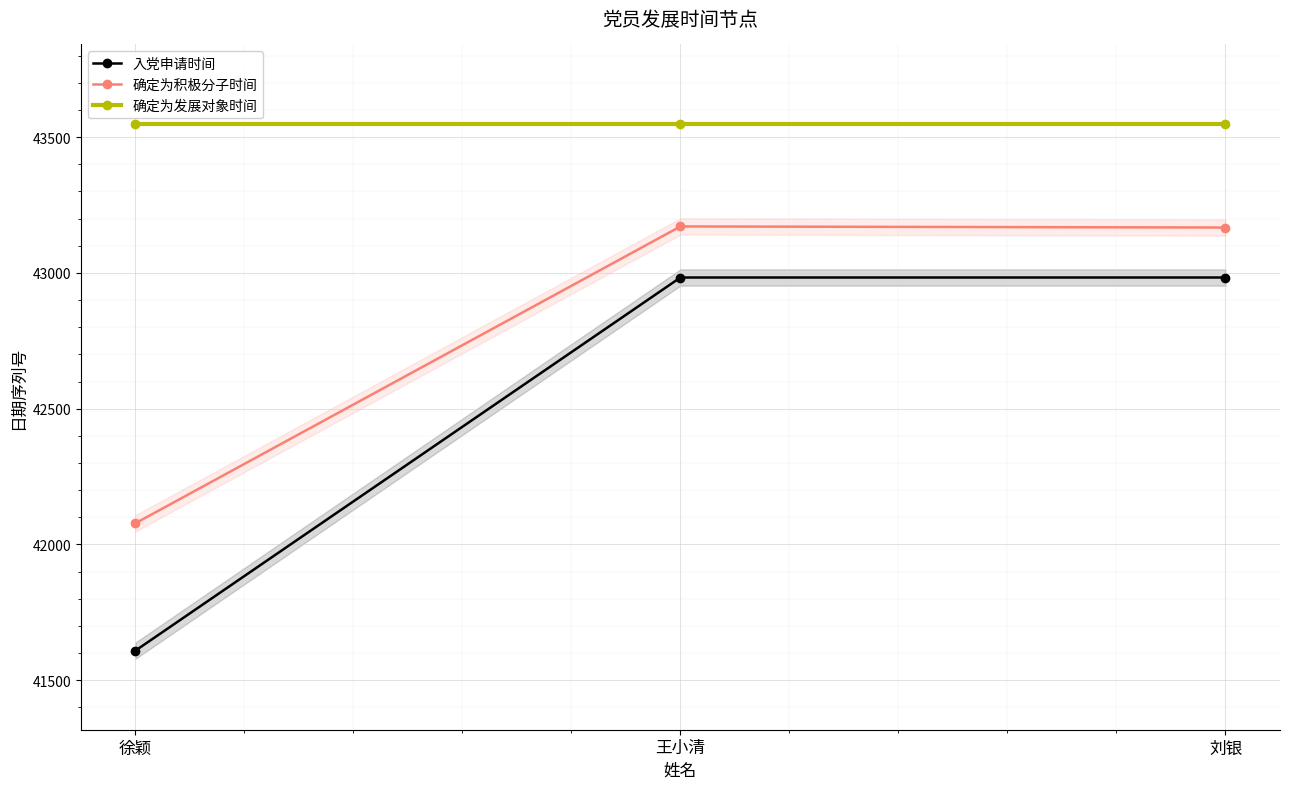

Where is 确定为发展对象时间 nearest to the value 43550?

徐颖